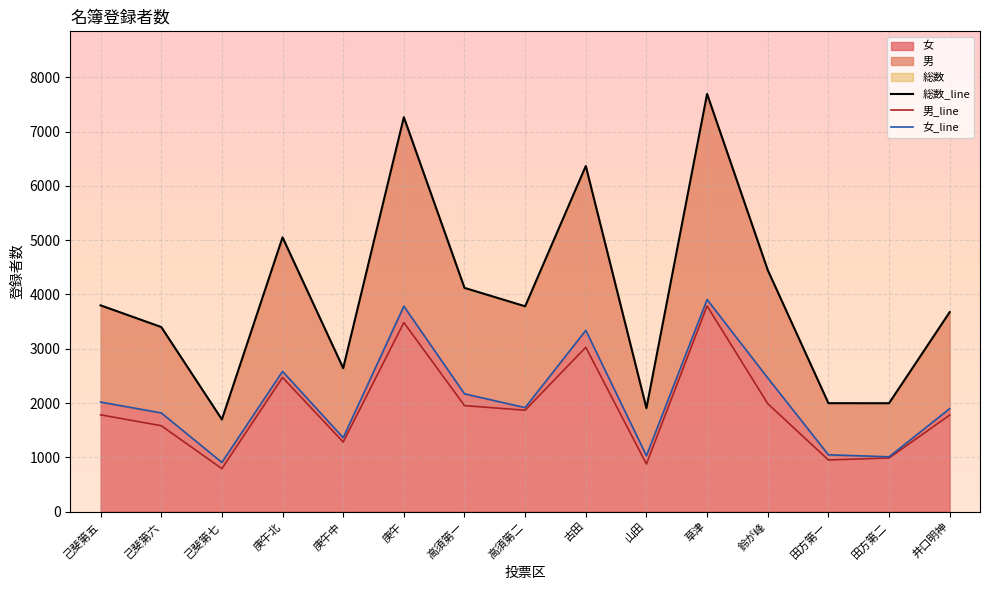

Between 鈴が峰 and 高須第一, which is larger?

鈴が峰